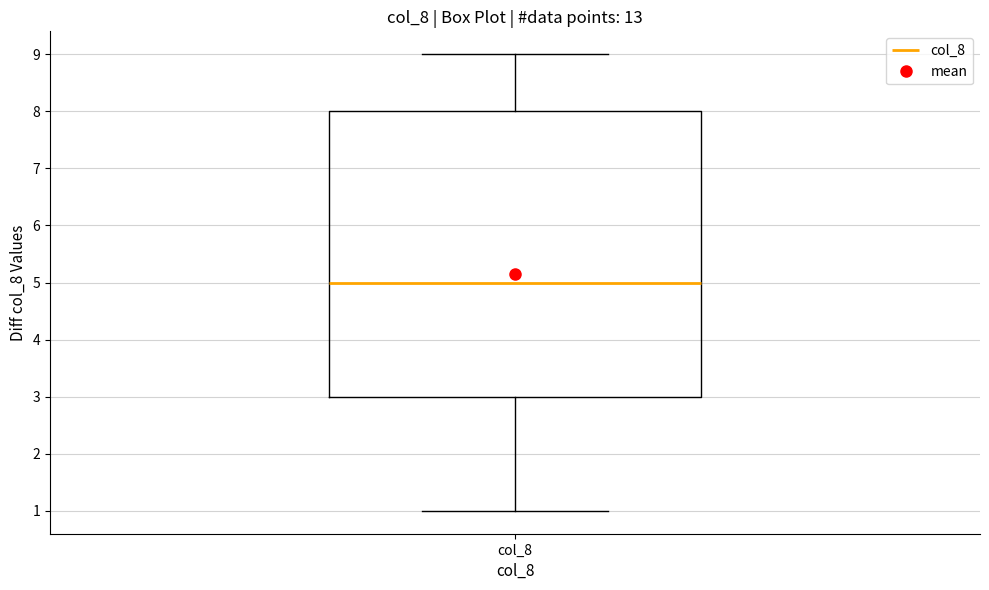

Transcribe this box plot: give where the median line is, the range the box spans, and where the two whiskers end, as read against the y-axis. The values are not printed on the chart, so give them approximately, as read against the axis.

median 5, box 3 to 8, whiskers 1 to 9